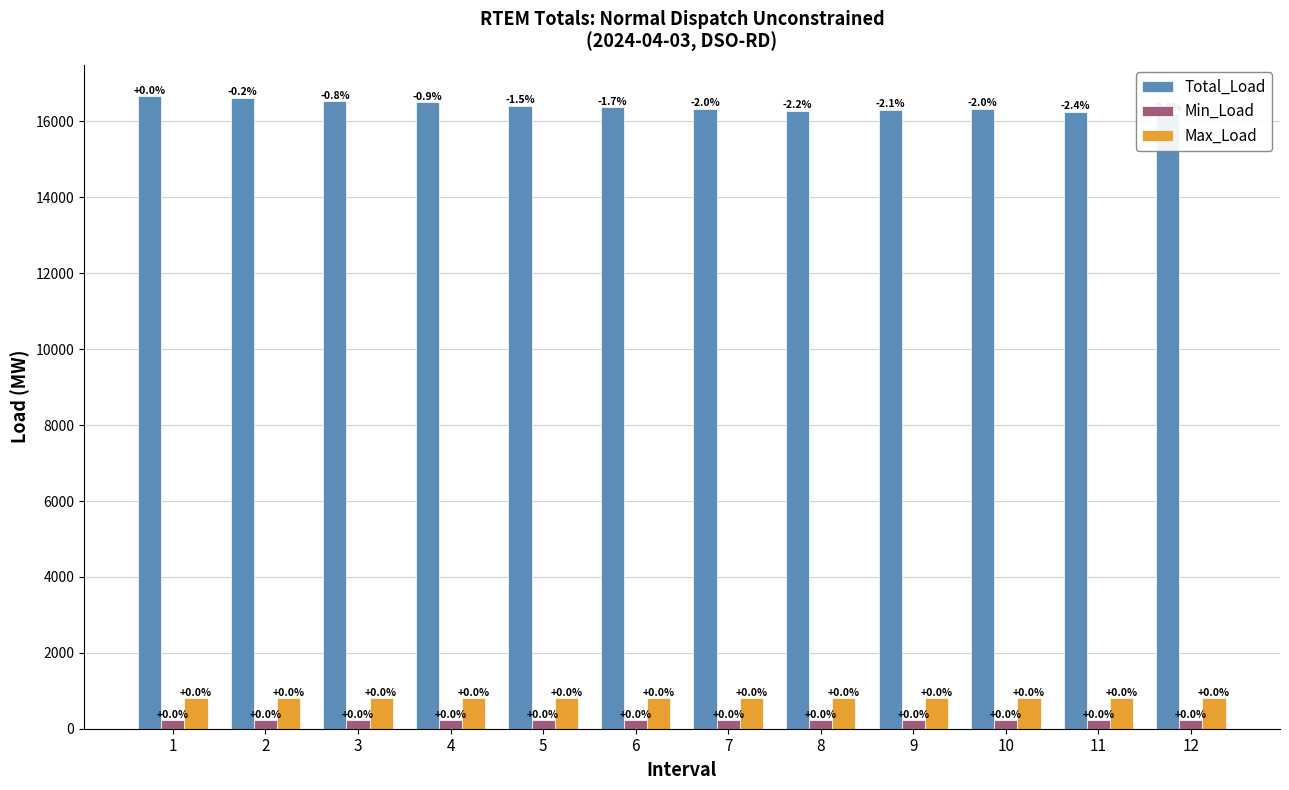

Between 8 and 12, which series saw the biggest shift?

Total_Load